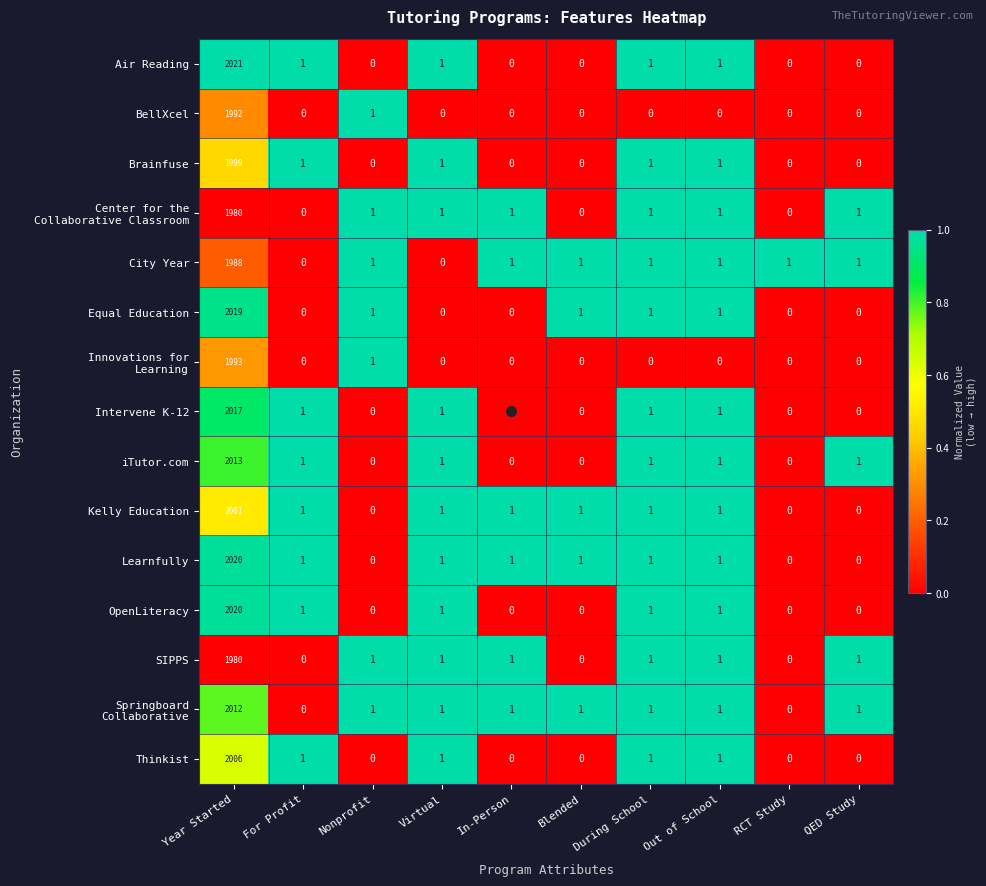

At which label does Equal Education first exceed 1?

Year Started